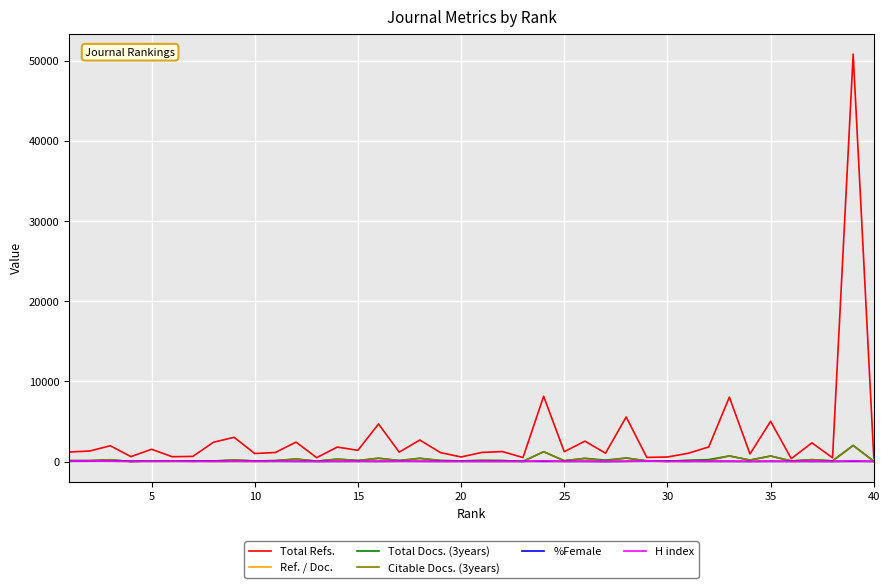

What is the greatest value displayed?

50845.0